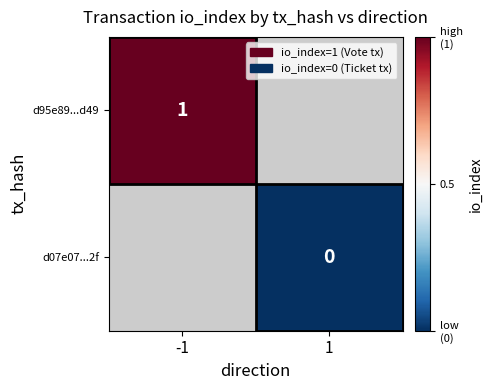

True or false: d95e89...d49 has a value of 1 at -1.

True